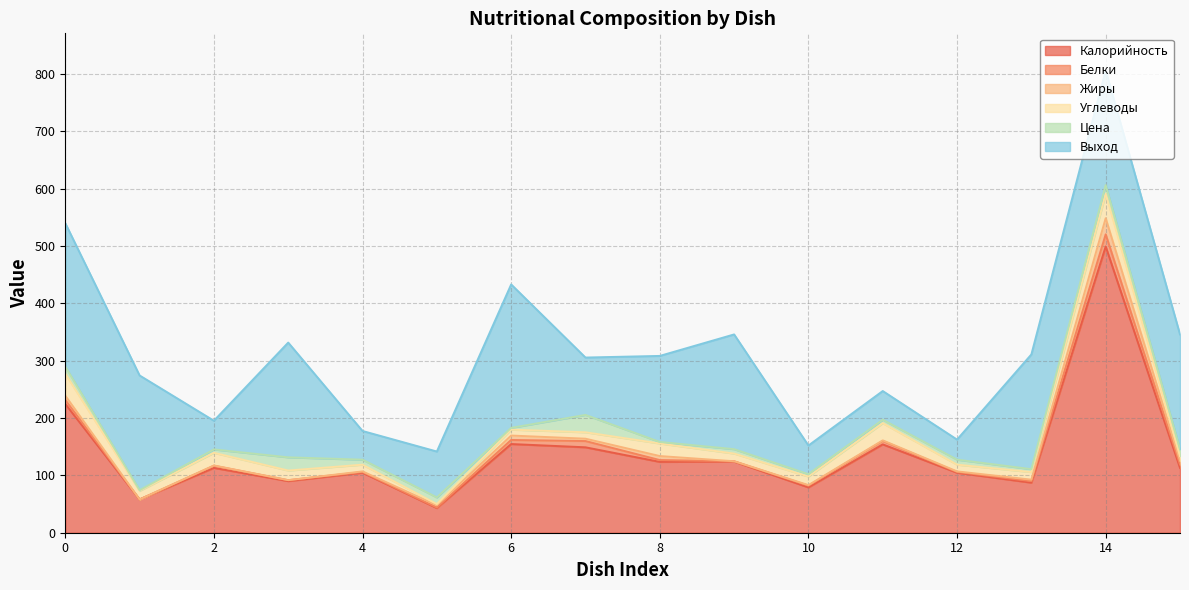

What are all the series names shown in the legend?

Калорийность, Белки, Жиры, Углеводы, Цена, Выход